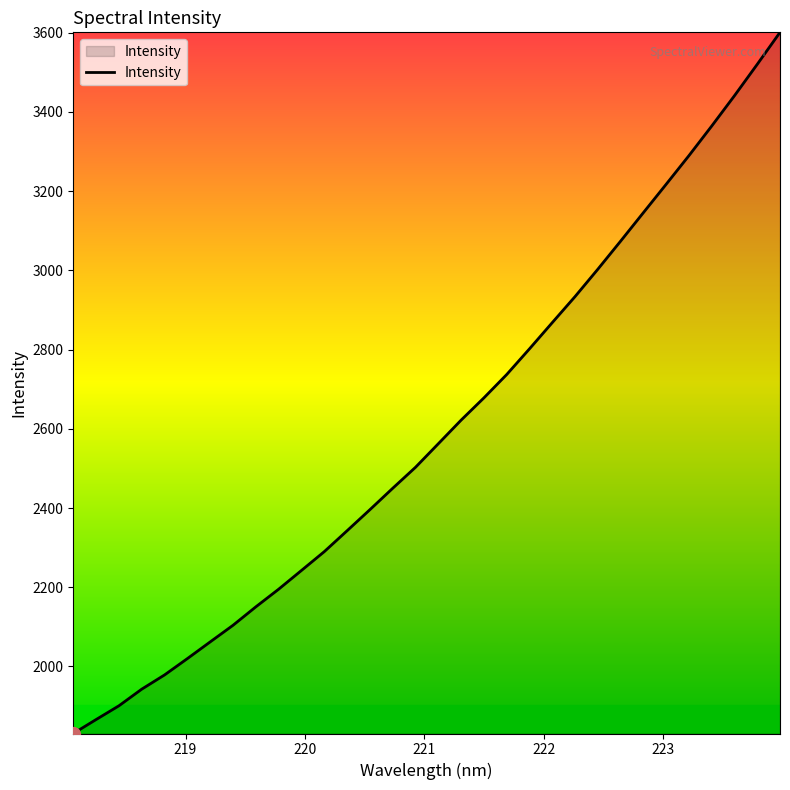

What is the maximum value shown in the chart?

3601.0